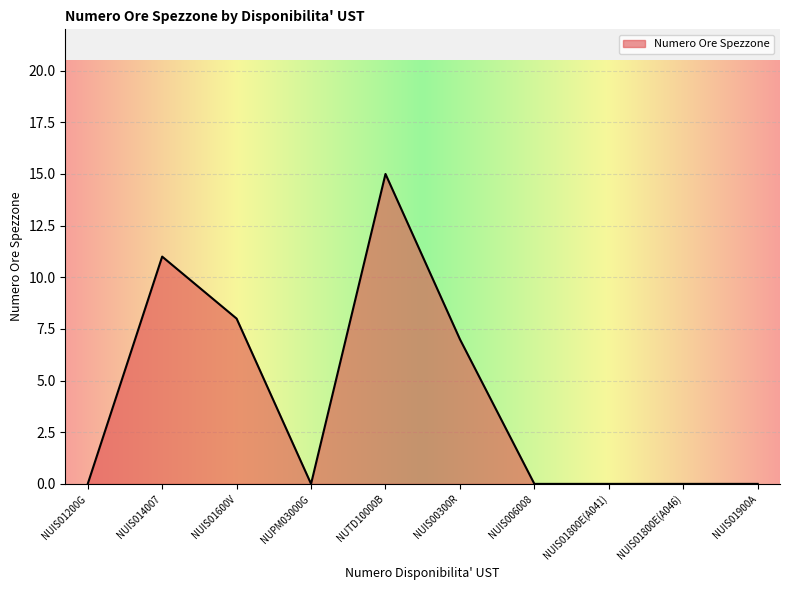

What is the maximum value shown in the chart?

15